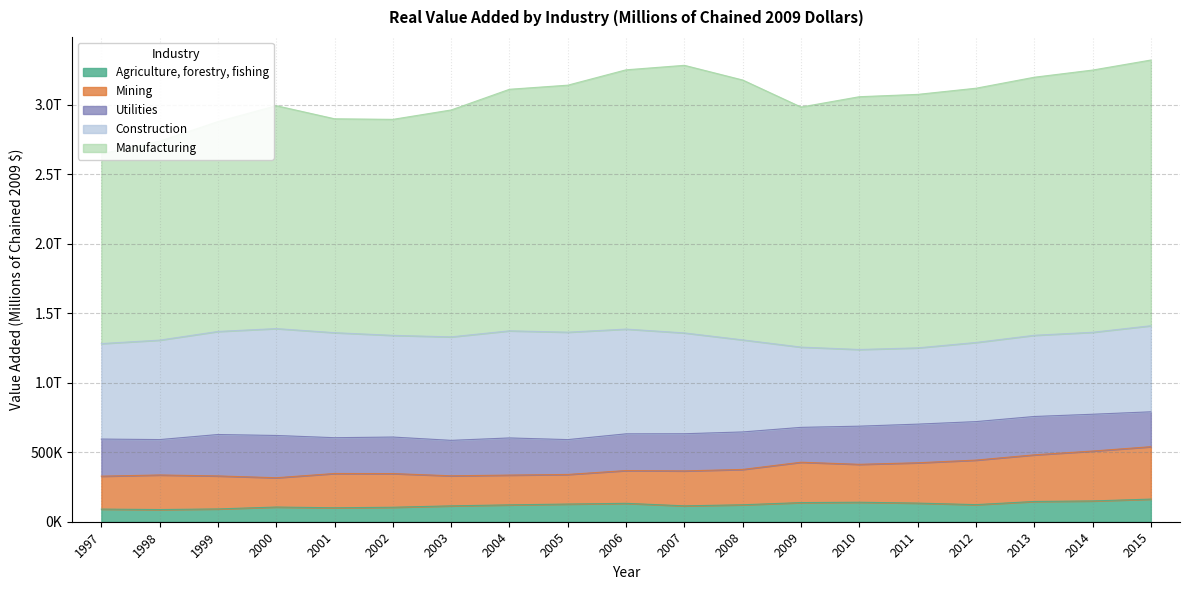

Which series changed the most between 2011 and 2015?

Manufacturing